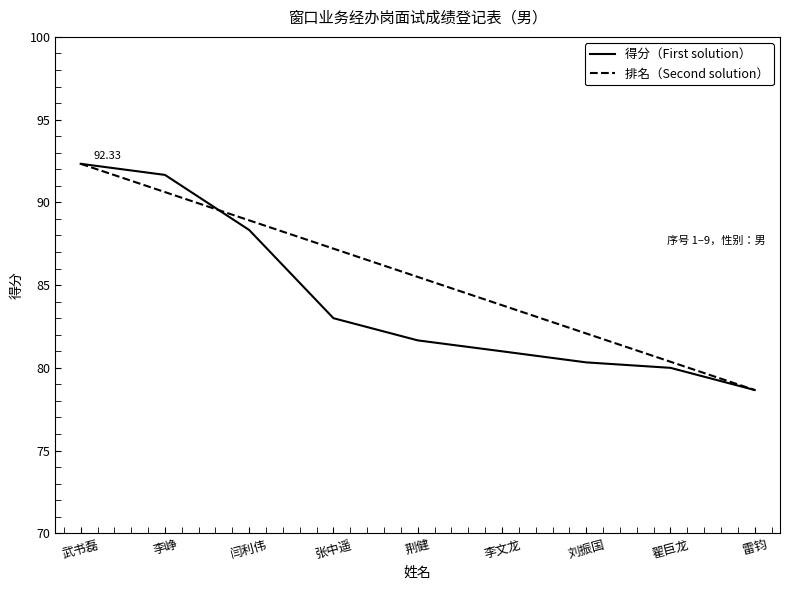

What is the approximate value of 排名（Second solution） at 张中遥?

87.2